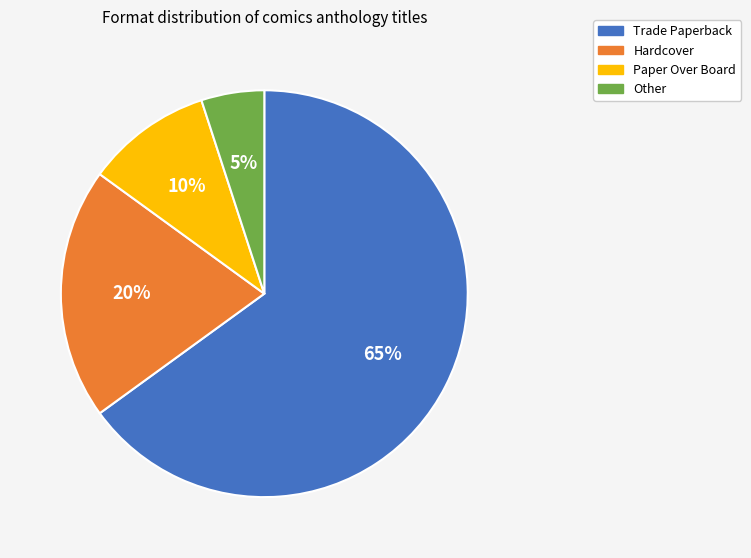

How many slices are in this pie chart?

4